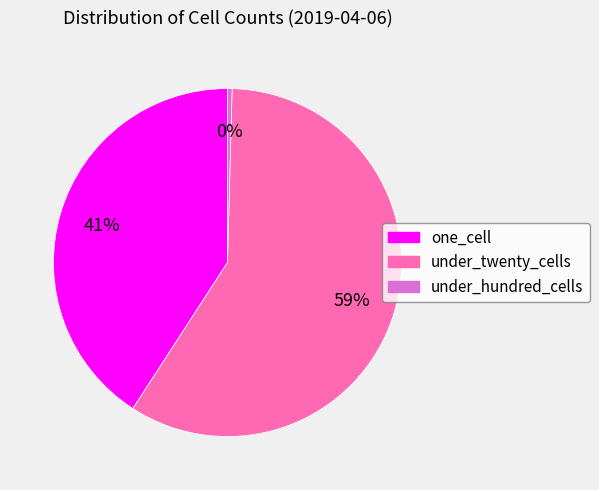

To the nearest percent, what is the average slice percentage?

33%